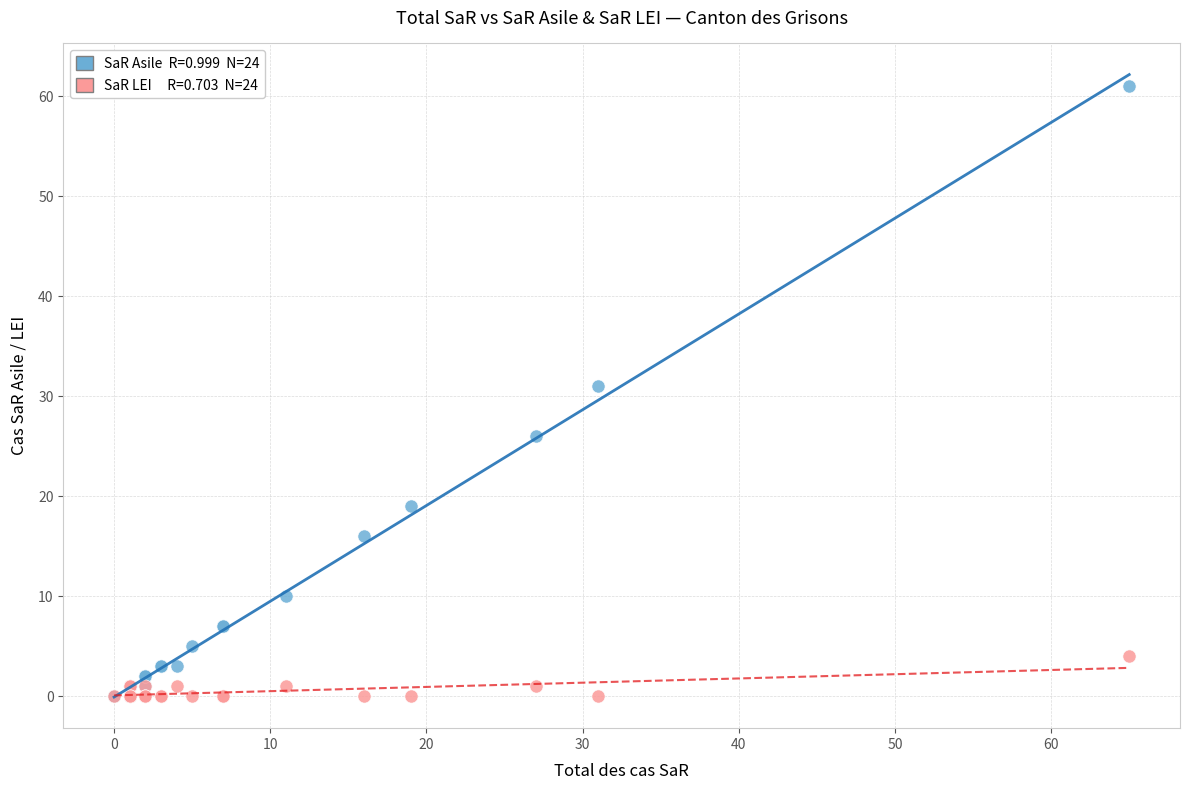

Across all series, what Y value is closest to 30?

31